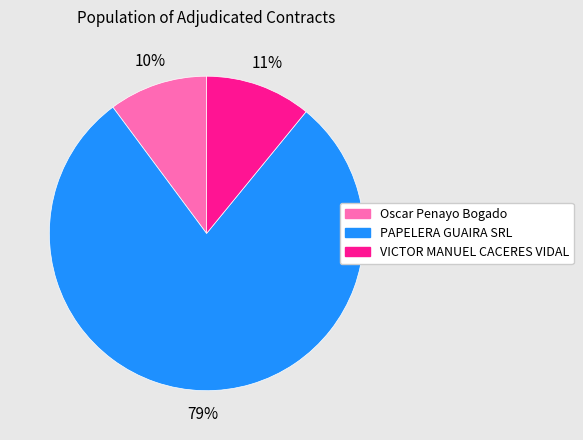

Is there a majority slice in this chart?

Yes